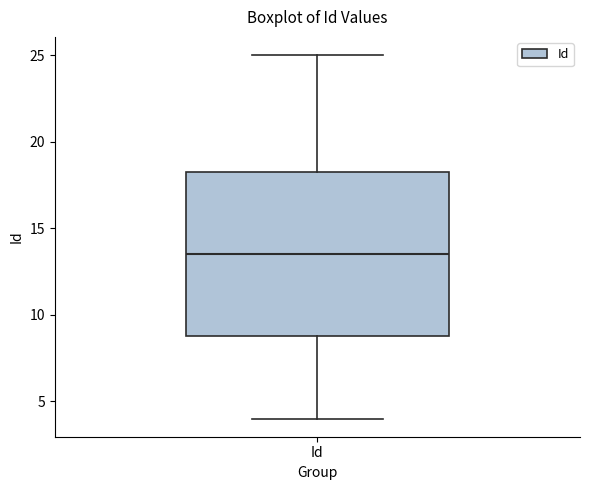

Read this box plot against the y-axis: the position of the median line, the range covered by the box, and the ends of both whiskers. The values are not printed on the chart, so give them approximately, as read against the axis.

median 13.5, box 9.0 to 18.5, whiskers 4.0 to 25.0